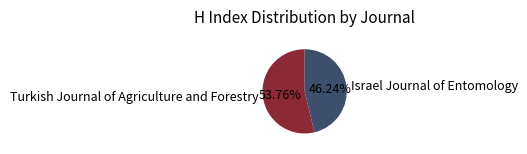

Rank the categories by value from lowest to highest.

Israel Journal of Entomology, Turkish Journal of Agriculture and Forestry